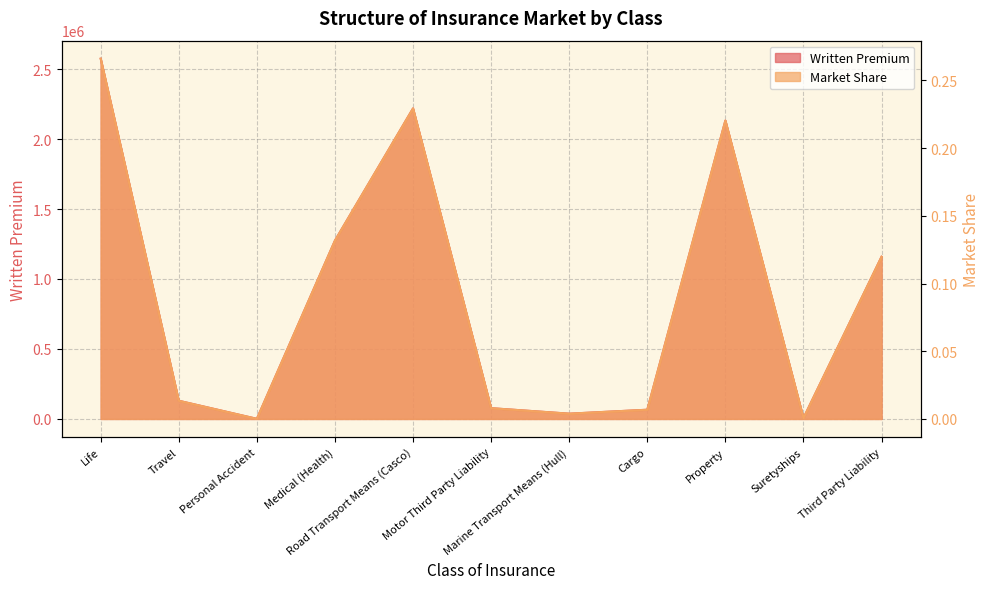

What value does the Written Premium series have at Medical (Health)?

1274367.9